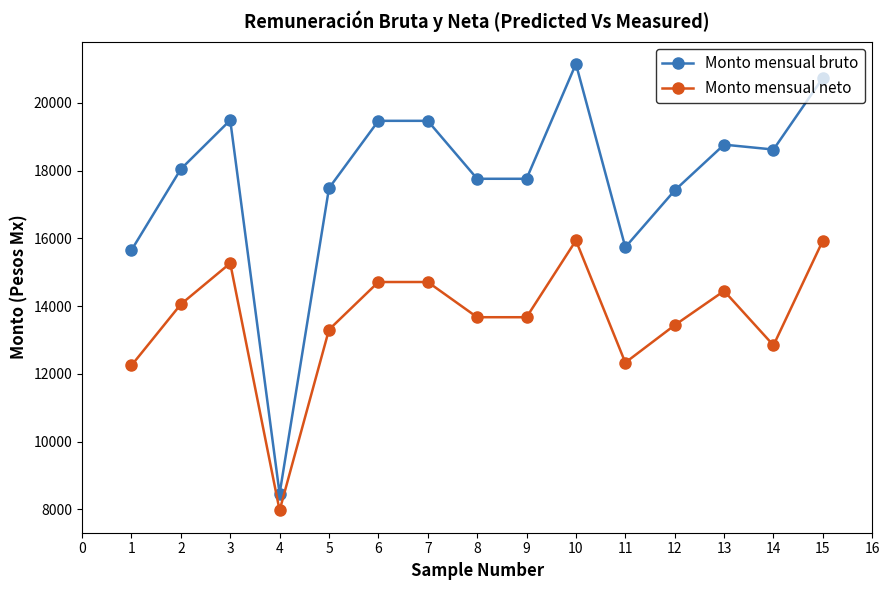

Which category has the highest value across all series?

10